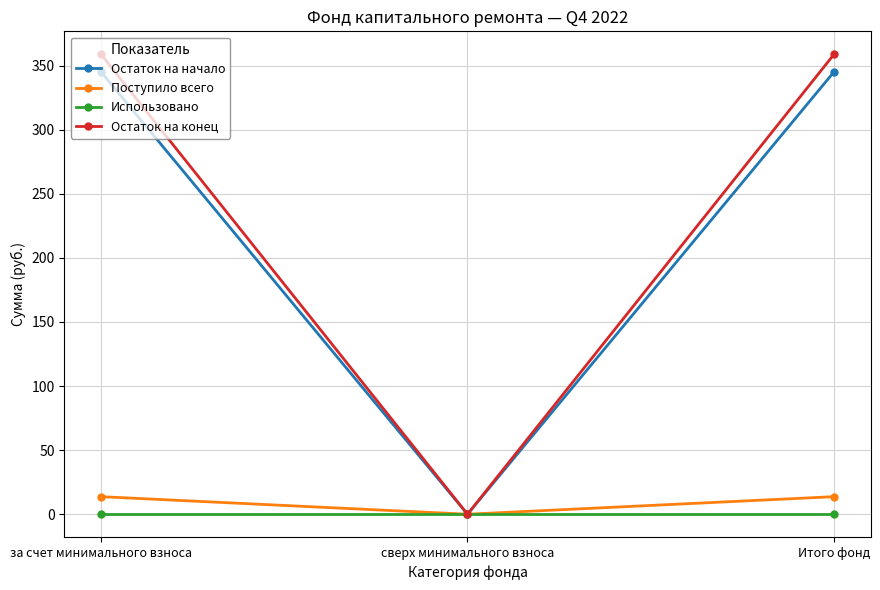

Is it true that Остаток на конец equals 128.7 at за счет минимального взноса?

False